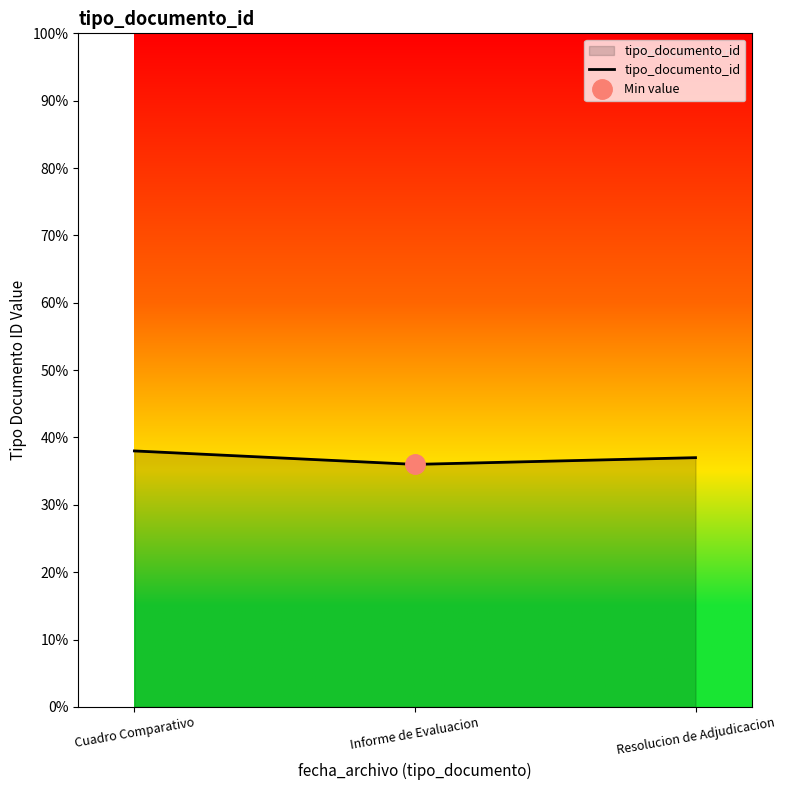

Where does the data first go above 37?

Cuadro Comparativo